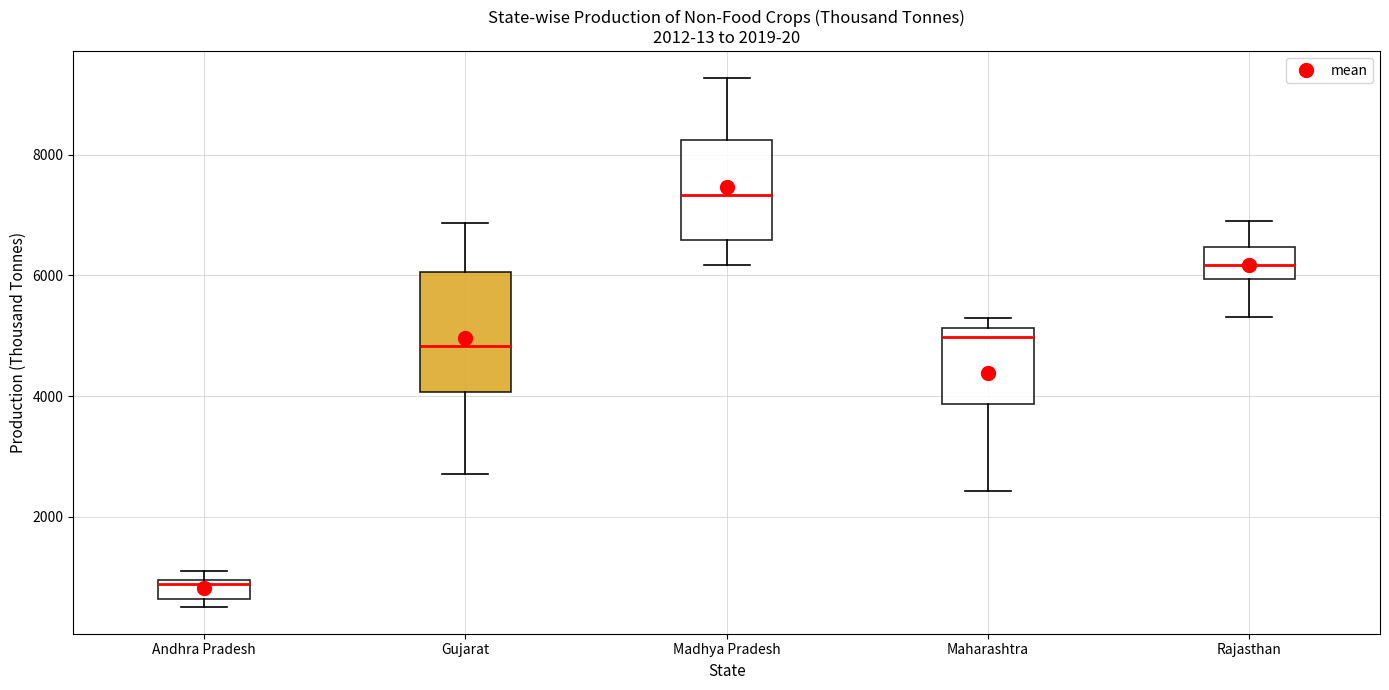

Comparing the boxes themselves (not the whiskers), which one is the tallest?

Gujarat